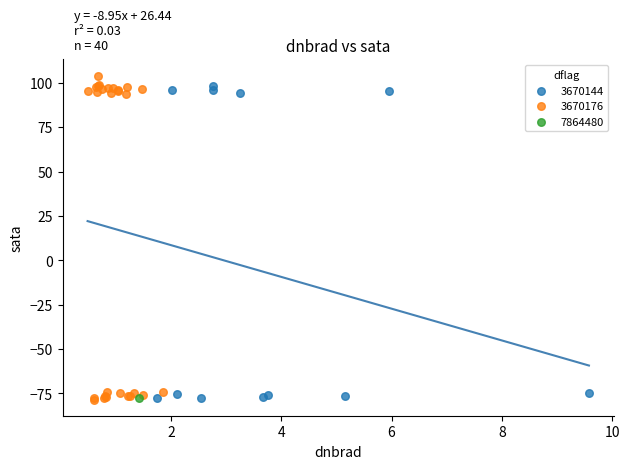

What are all the series names shown in the legend?

3670144, 3670176, 7864480